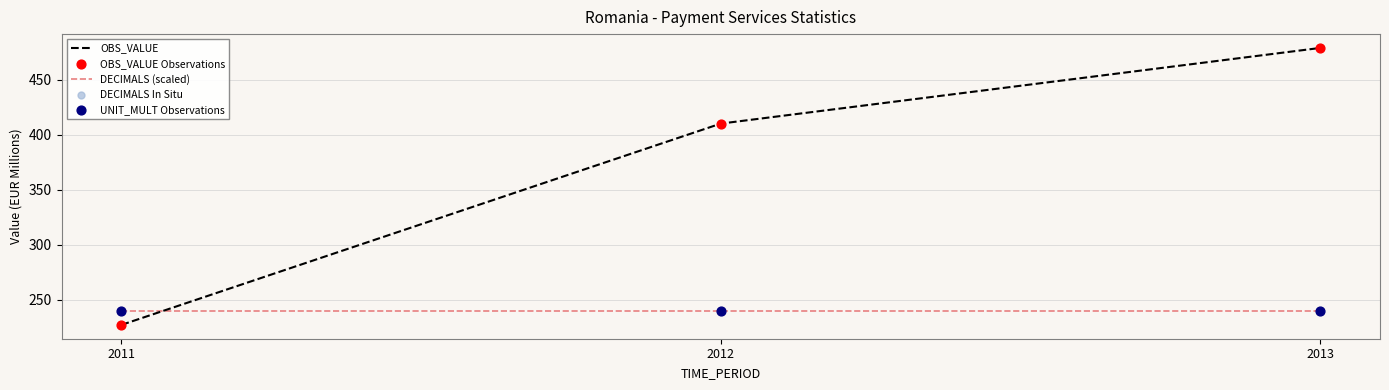

At how many categories does at least one series exceed 312?

2